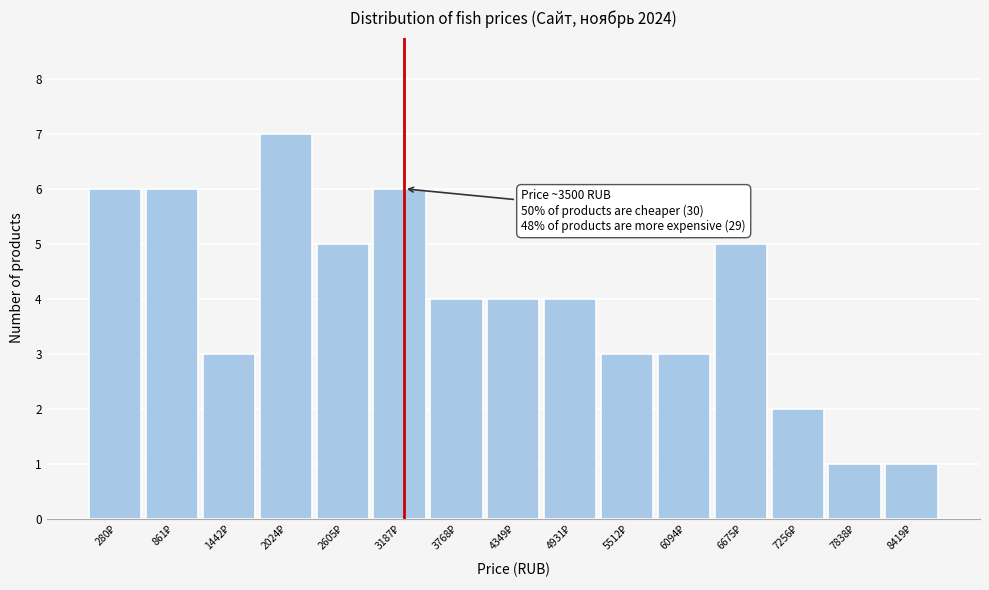

Reading left to right, list all the values displayed in this chart.

6	6	3	7	5	6	4	4	4	3	3	5	2	1	1